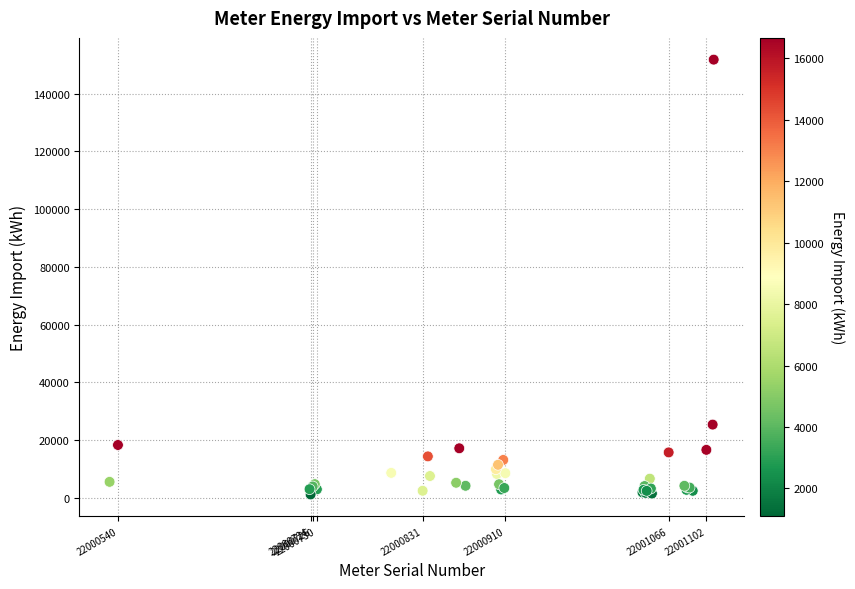

What Y value in the scatter plot is closest to 76461?

25313.2